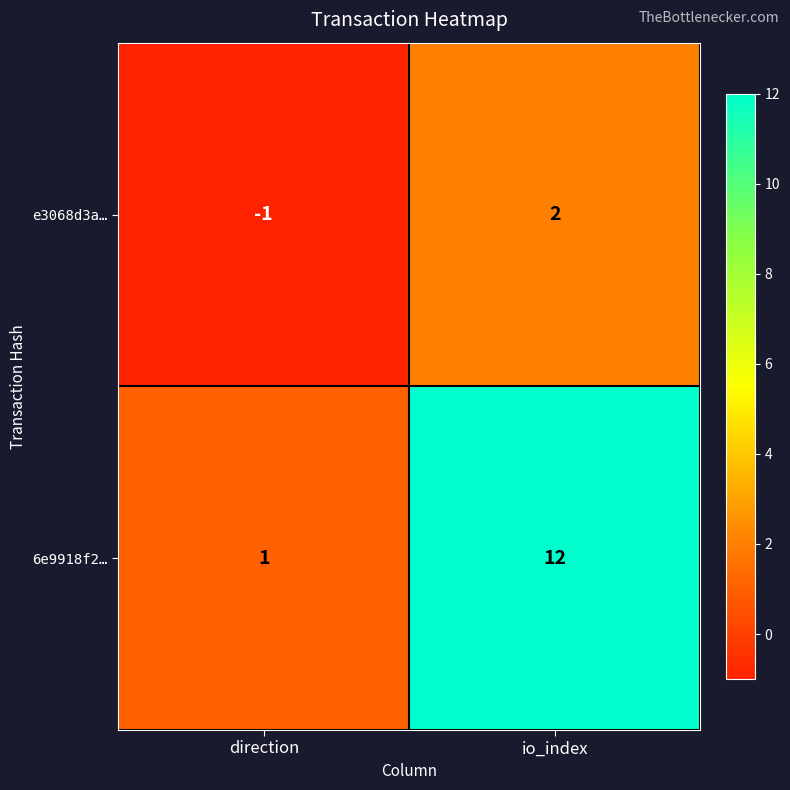

Is it true that e3068d3a… equals -2 at direction?

False